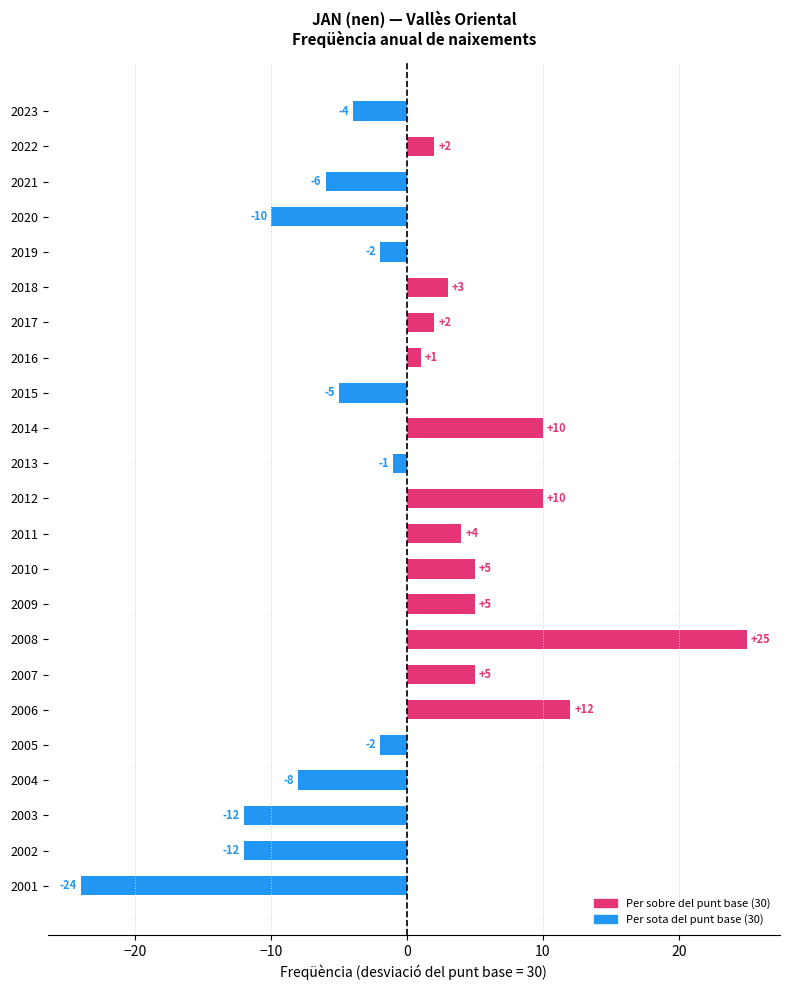

How many negative values are there?

11